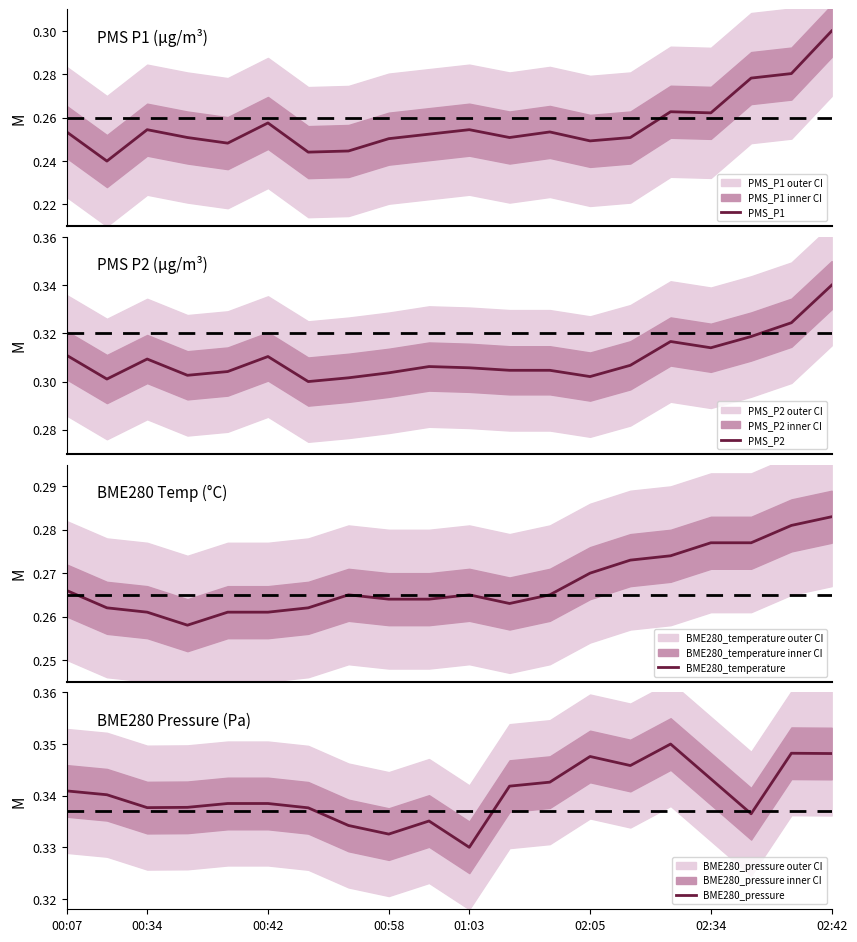

How many interior local valleys does the PMS_P1 series have?

6